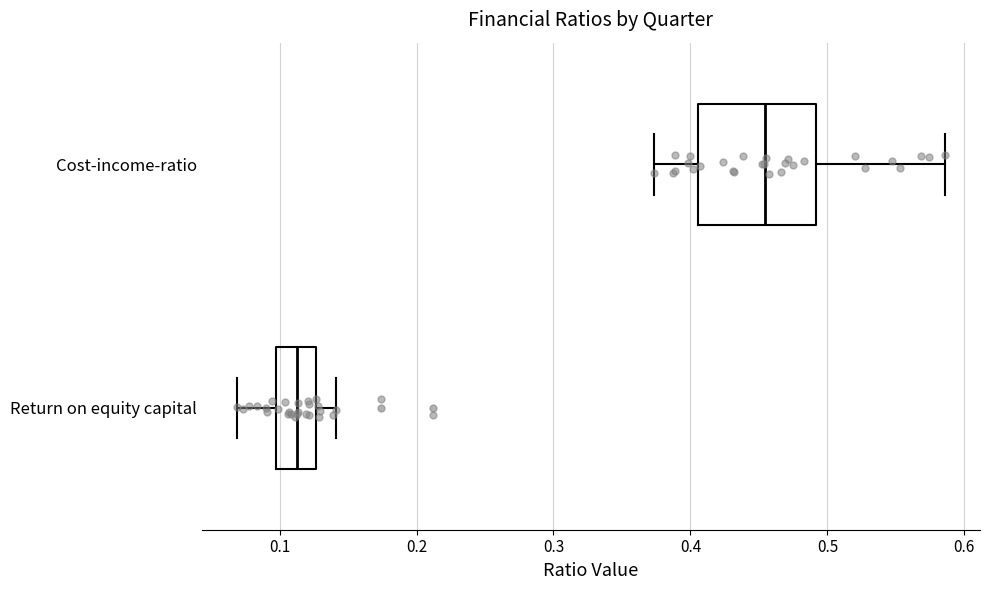

Where does the median line of the box for Return on equity capital sit on the x-axis? The values are not printed on the chart, so give them approximately, as read against the axis.

0.11